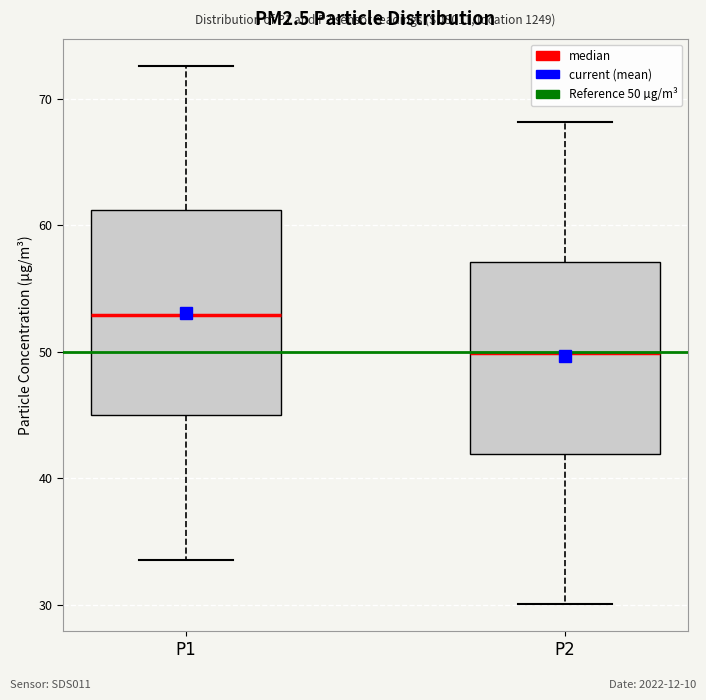

Reading left to right, read every box against the y-axis: the position of its median line, the range the box covers, and the ends of its whiskers. The values are not printed on the chart, so give them approximately, as read against the axis.

P1: median 53, box 45 to 61, whiskers 34 to 73
P2: median 50, box 42 to 57, whiskers 30 to 68